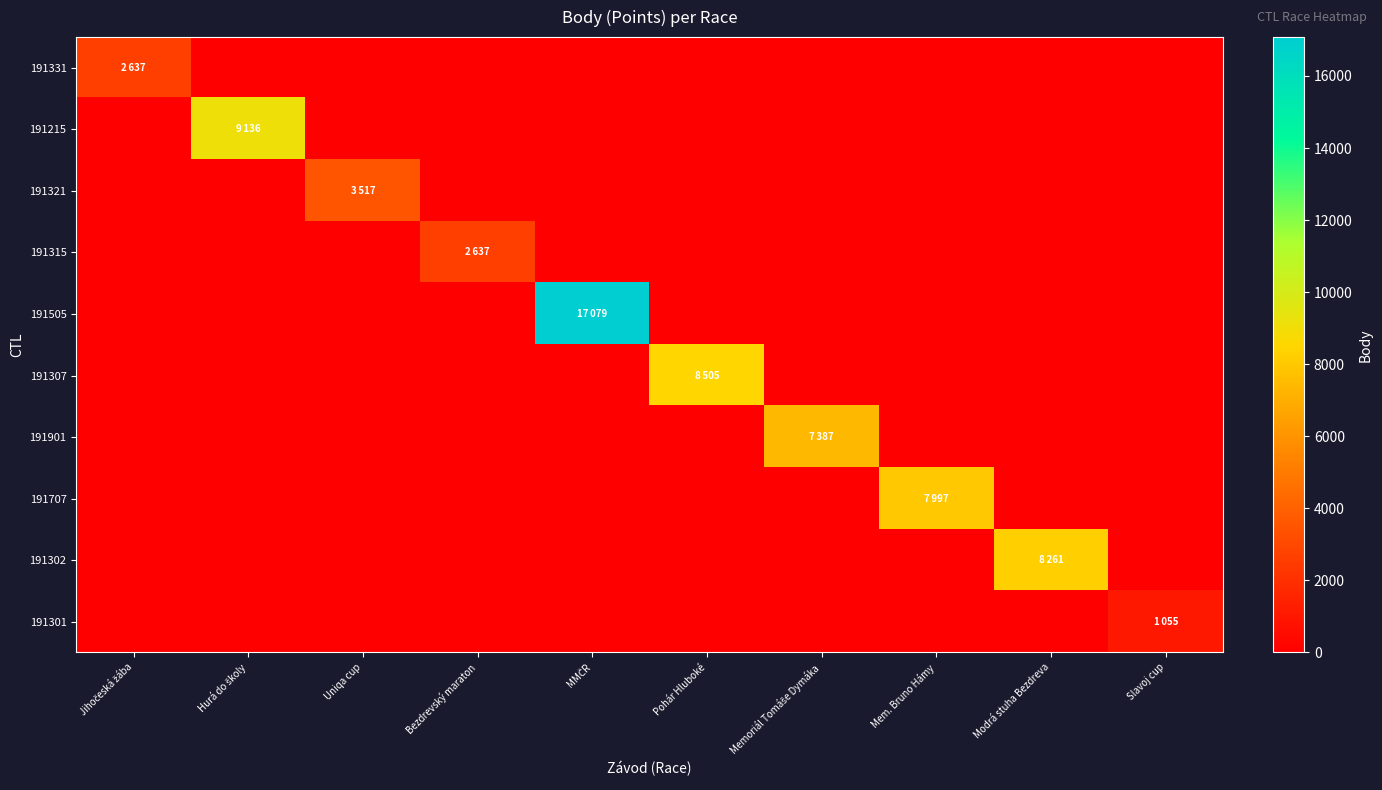

Reading right to left, extract all data points from this chart.

191331: Slavoj cup=0.0	Modrá stuha Bezdreva=0.0	Mem. Bruno Hámy=0.0	Memoriál Tomáše Dymáka=0.0	Pohár Hluboké=0.0	MMČR=0.0	Bezdrevský maraton=0.0	Uniqa cup=0.0	Hurá do školy=0.0	Jihočeská žába=2637.0
191215: Slavoj cup=0.0	Modrá stuha Bezdreva=0.0	Mem. Bruno Hámy=0.0	Memoriál Tomáše Dymáka=0.0	Pohár Hluboké=0.0	MMČR=0.0	Bezdrevský maraton=0.0	Uniqa cup=0.0	Hurá do školy=9136.0	Jihočeská žába=0.0
191321: Slavoj cup=0.0	Modrá stuha Bezdreva=0.0	Mem. Bruno Hámy=0.0	Memoriál Tomáše Dymáka=0.0	Pohár Hluboké=0.0	MMČR=0.0	Bezdrevský maraton=0.0	Uniqa cup=3517.0	Hurá do školy=0.0	Jihočeská žába=0.0
191315: Slavoj cup=0.0	Modrá stuha Bezdreva=0.0	Mem. Bruno Hámy=0.0	Memoriál Tomáše Dymáka=0.0	Pohár Hluboké=0.0	MMČR=0.0	Bezdrevský maraton=2637.0	Uniqa cup=0.0	Hurá do školy=0.0	Jihočeská žába=0.0
191505: Slavoj cup=0.0	Modrá stuha Bezdreva=0.0	Mem. Bruno Hámy=0.0	Memoriál Tomáše Dymáka=0.0	Pohár Hluboké=0.0	MMČR=17079.0	Bezdrevský maraton=0.0	Uniqa cup=0.0	Hurá do školy=0.0	Jihočeská žába=0.0
191307: Slavoj cup=0.0	Modrá stuha Bezdreva=0.0	Mem. Bruno Hámy=0.0	Memoriál Tomáše Dymáka=0.0	Pohár Hluboké=8505.0	MMČR=0.0	Bezdrevský maraton=0.0	Uniqa cup=0.0	Hurá do školy=0.0	Jihočeská žába=0.0
191901: Slavoj cup=0.0	Modrá stuha Bezdreva=0.0	Mem. Bruno Hámy=0.0	Memoriál Tomáše Dymáka=7387.0	Pohár Hluboké=0.0	MMČR=0.0	Bezdrevský maraton=0.0	Uniqa cup=0.0	Hurá do školy=0.0	Jihočeská žába=0.0
191707: Slavoj cup=0.0	Modrá stuha Bezdreva=0.0	Mem. Bruno Hámy=7997.0	Memoriál Tomáše Dymáka=0.0	Pohár Hluboké=0.0	MMČR=0.0	Bezdrevský maraton=0.0	Uniqa cup=0.0	Hurá do školy=0.0	Jihočeská žába=0.0
191302: Slavoj cup=0.0	Modrá stuha Bezdreva=8261.0	Mem. Bruno Hámy=0.0	Memoriál Tomáše Dymáka=0.0	Pohár Hluboké=0.0	MMČR=0.0	Bezdrevský maraton=0.0	Uniqa cup=0.0	Hurá do školy=0.0	Jihočeská žába=0.0
191301: Slavoj cup=1055.0	Modrá stuha Bezdreva=0.0	Mem. Bruno Hámy=0.0	Memoriál Tomáše Dymáka=0.0	Pohár Hluboké=0.0	MMČR=0.0	Bezdrevský maraton=0.0	Uniqa cup=0.0	Hurá do školy=0.0	Jihočeská žába=0.0